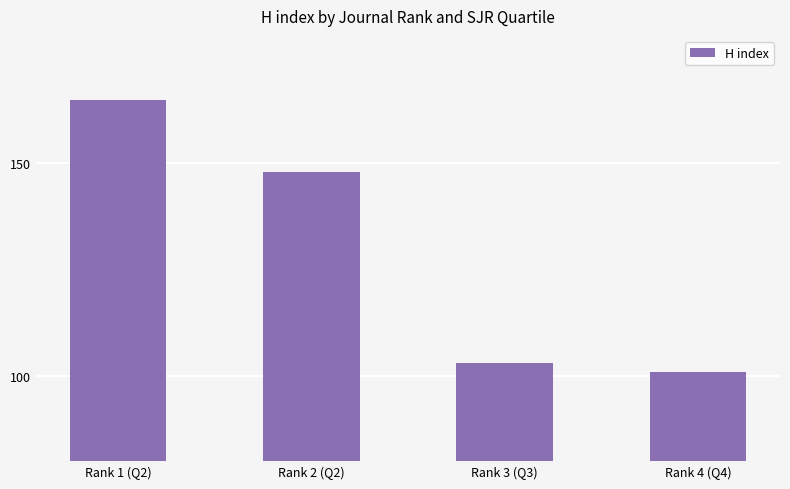

What is the difference between the maximum and minimum values?

64